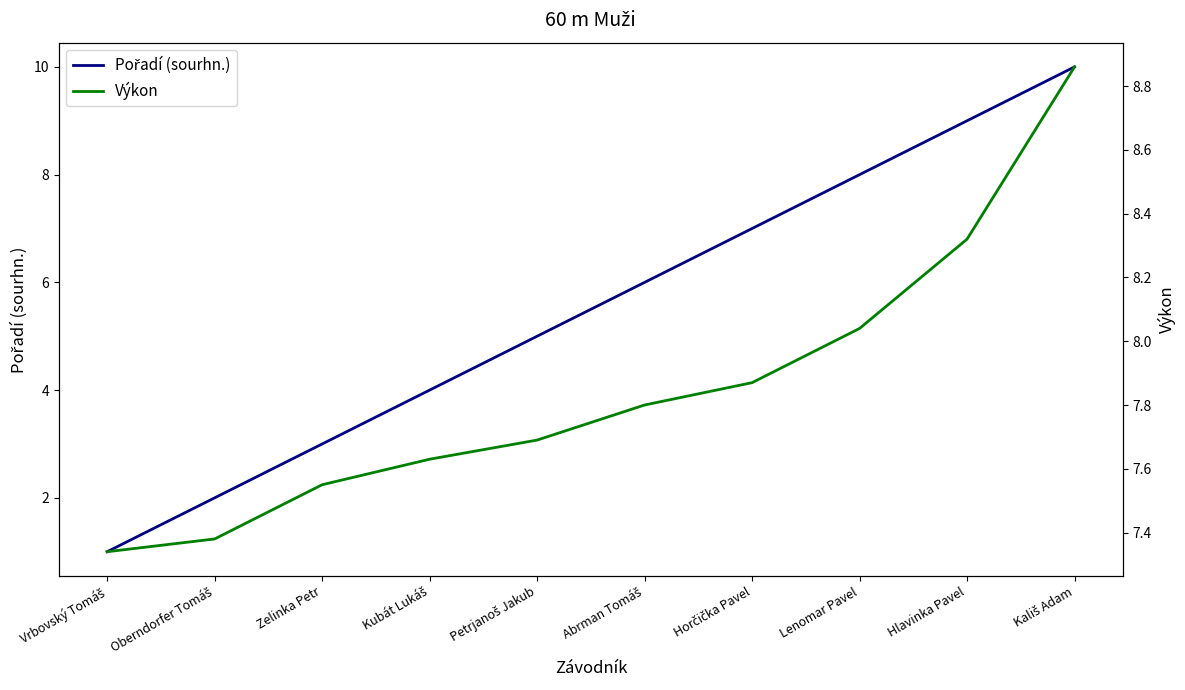

Between which two adjacent categories do Výkon and Pořadí (sourhn.) first intersect?

Lenomar Pavel and Hlavinka Pavel